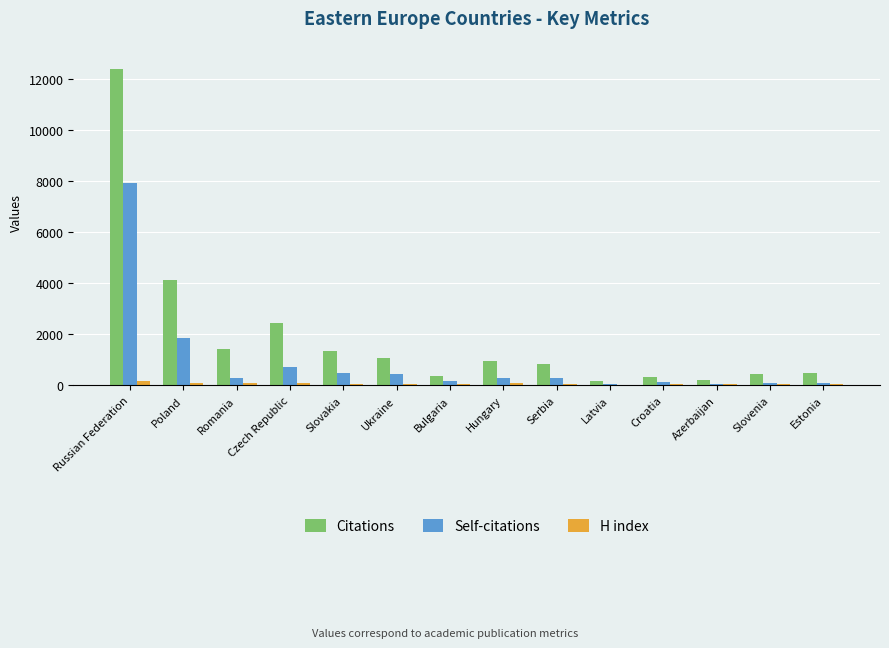

What is the sum of all Citations values?

26501